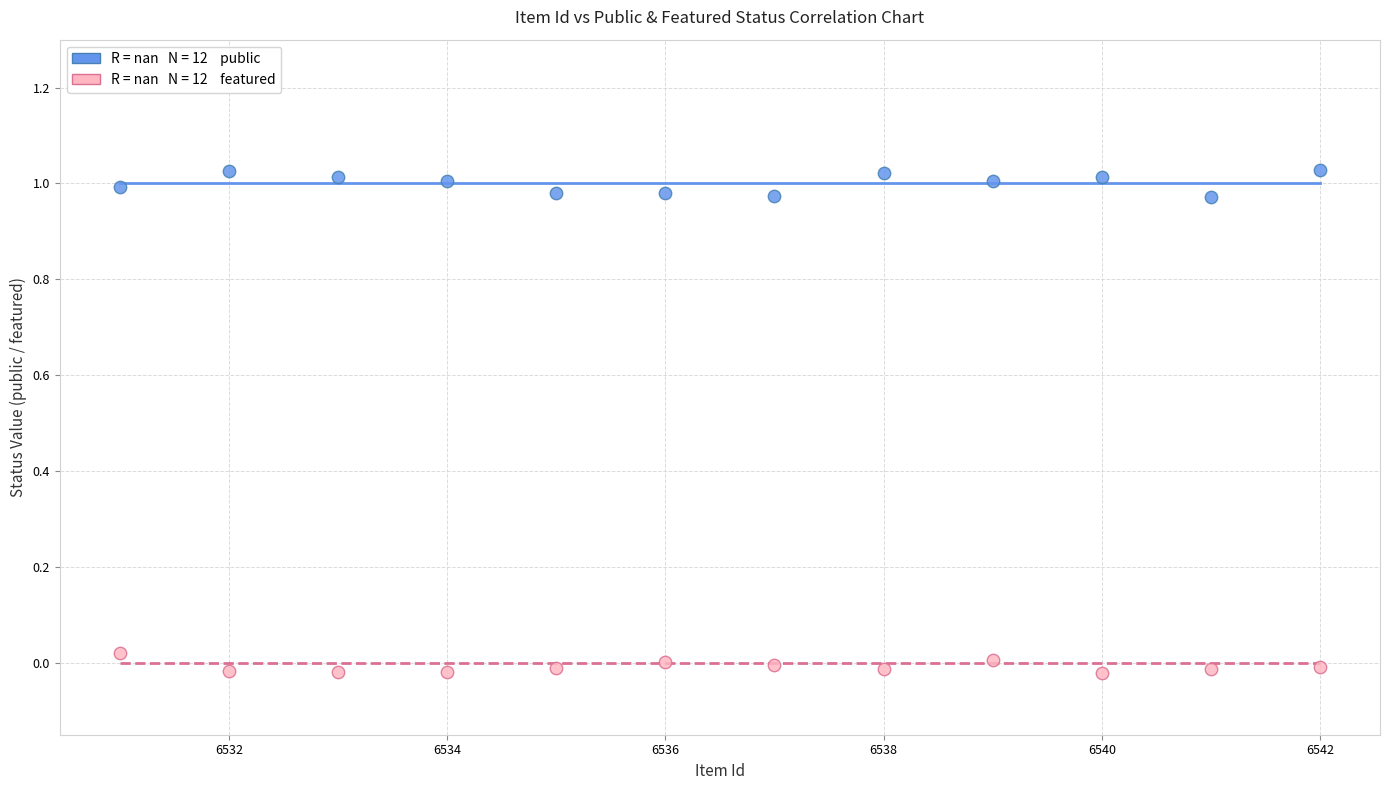

Across all data points, what is the range of X values (max minus min)?

11.0